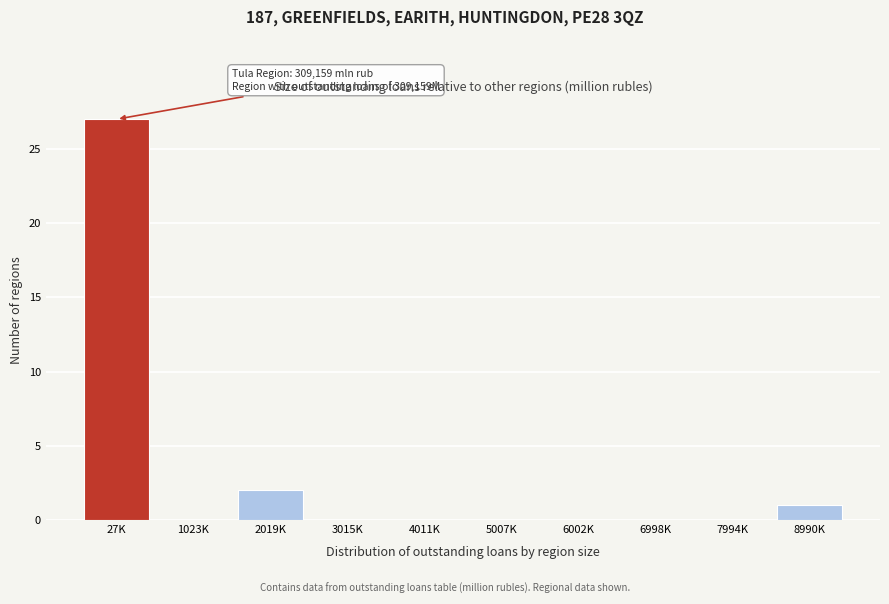

Reading left to right, transcribe all the data shown in this chart.

27K=27	1023K=0	2019K=2	3015K=0	4011K=0	5007K=0	6002K=0	6998K=0	7994K=0	8990K=1